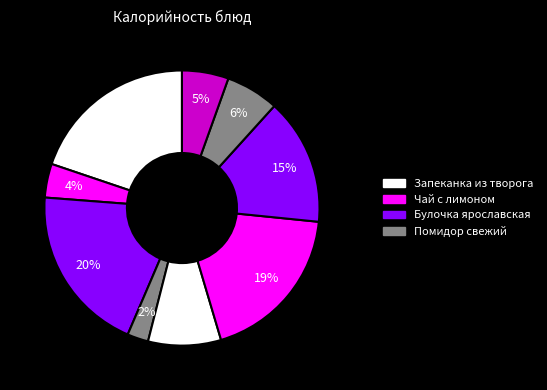

Which slice is the smallest?

Помидор свежий